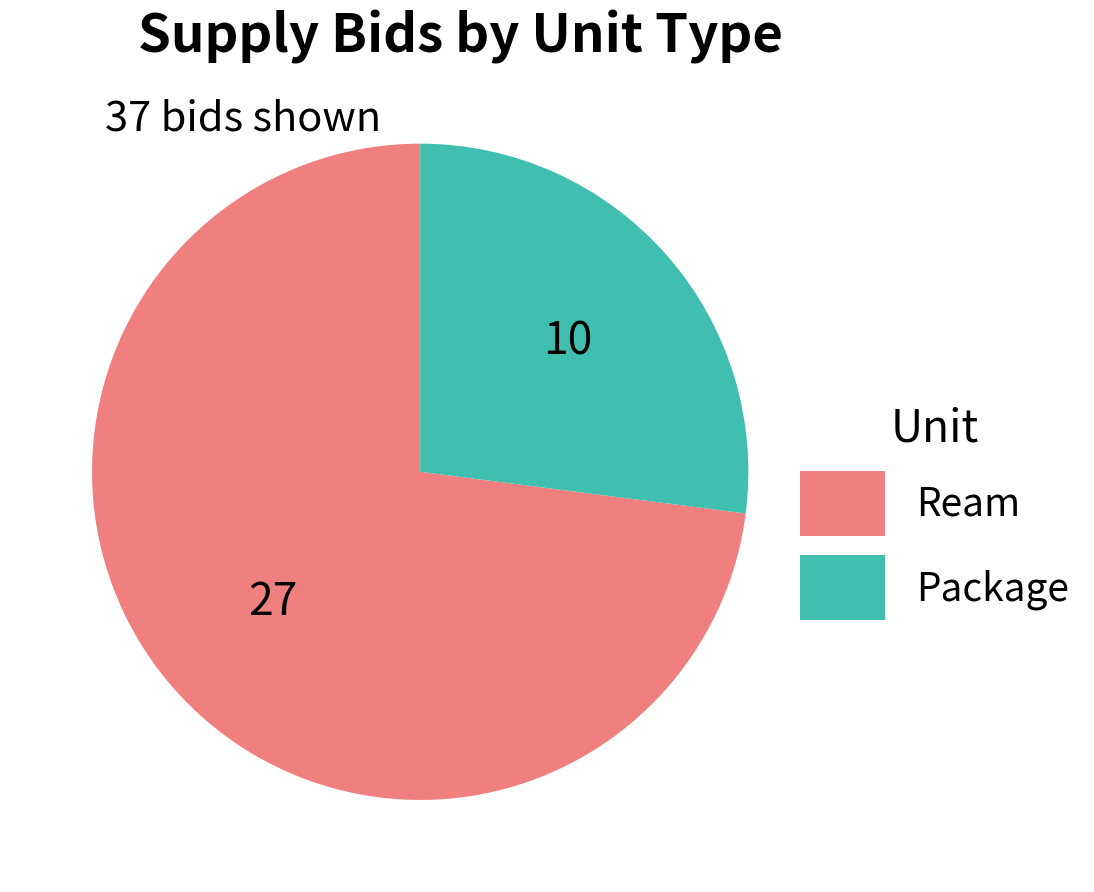

What is the largest slice in the pie chart?

Ream